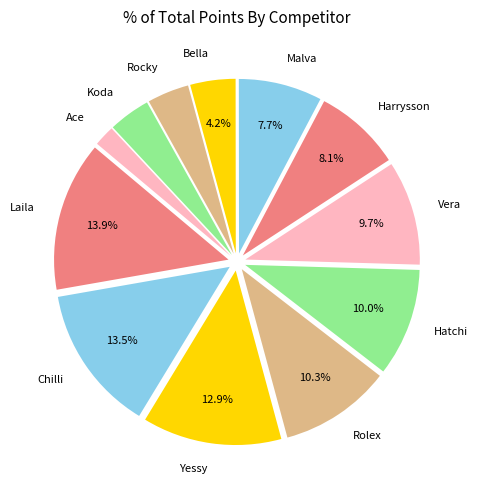

Is it true that Hatchi is 10% of the pie?

True